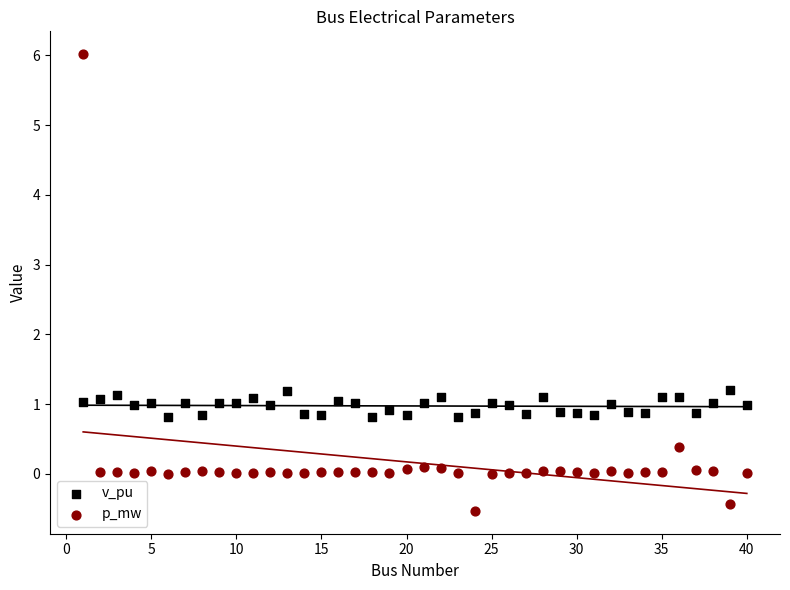

What are all the series names shown in the legend?

v_pu, p_mw